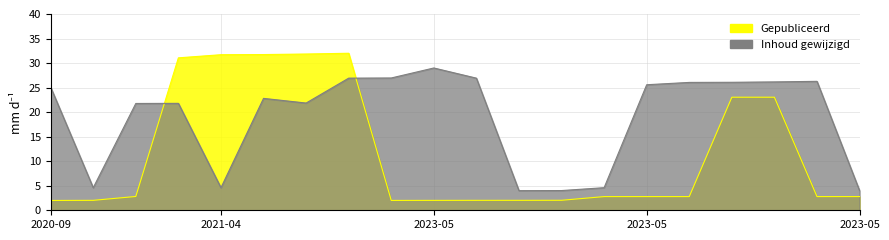

The Inhoud gewijzigd series shows 45.1 at 2023-05-02. True or false?

False